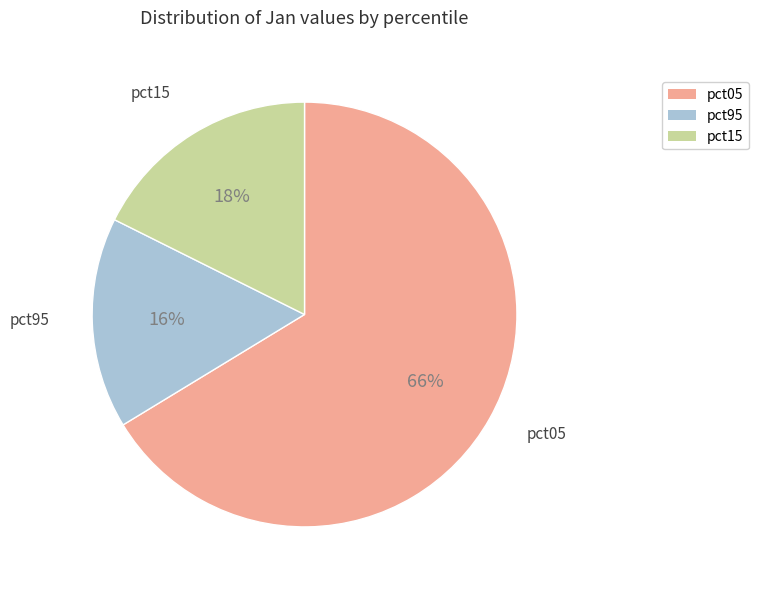

What is the ratio of the value at pct05 to the value at pct95?

4.1